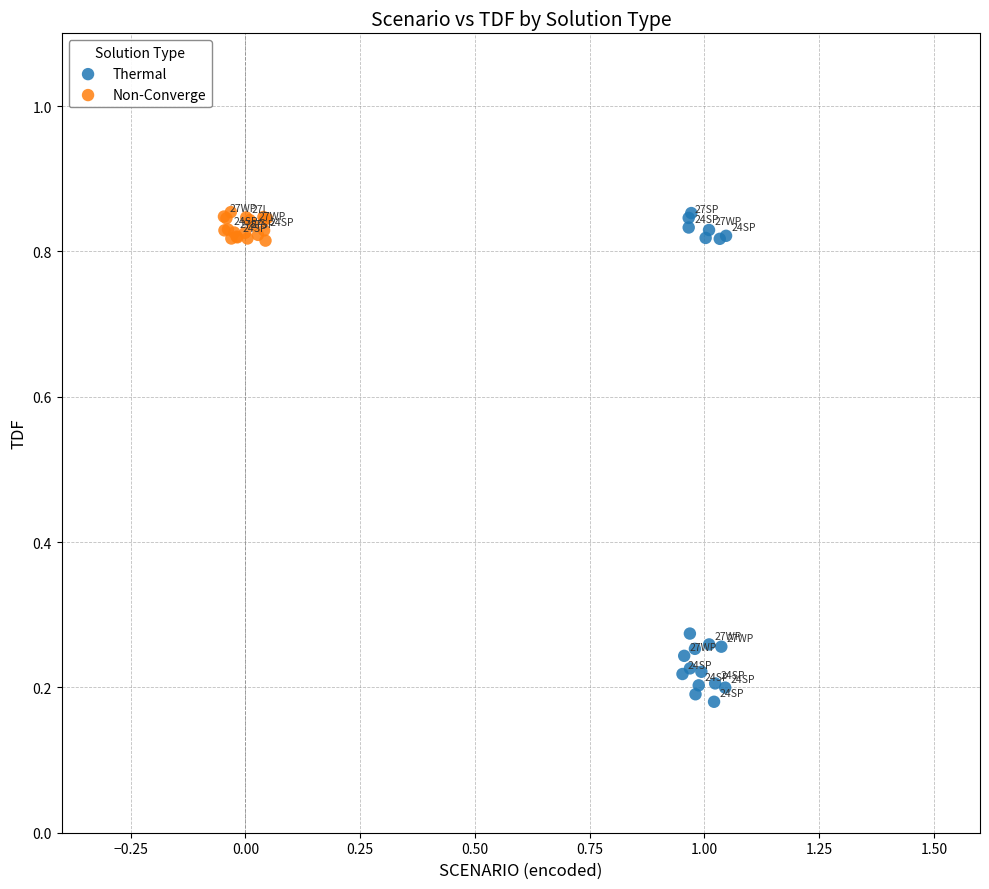

Which series has the largest Y range (max minus min)?

Thermal